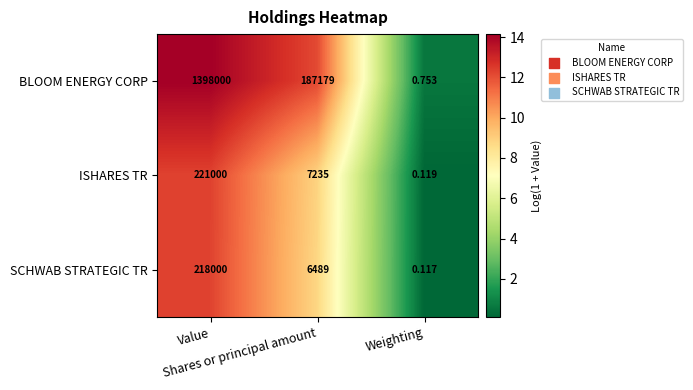

Which series has the largest total across all categories?

BLOOM ENERGY CORP